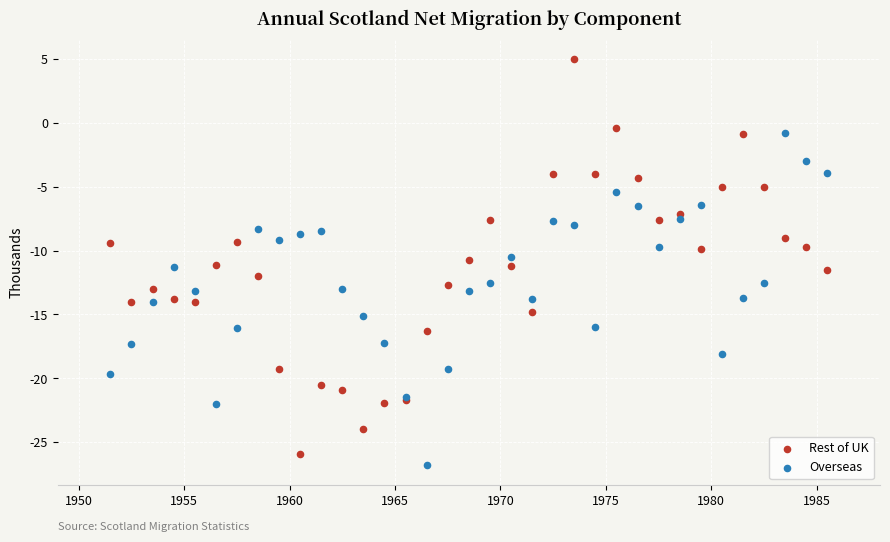

Which series reaches the minimum Y coordinate?

Overseas